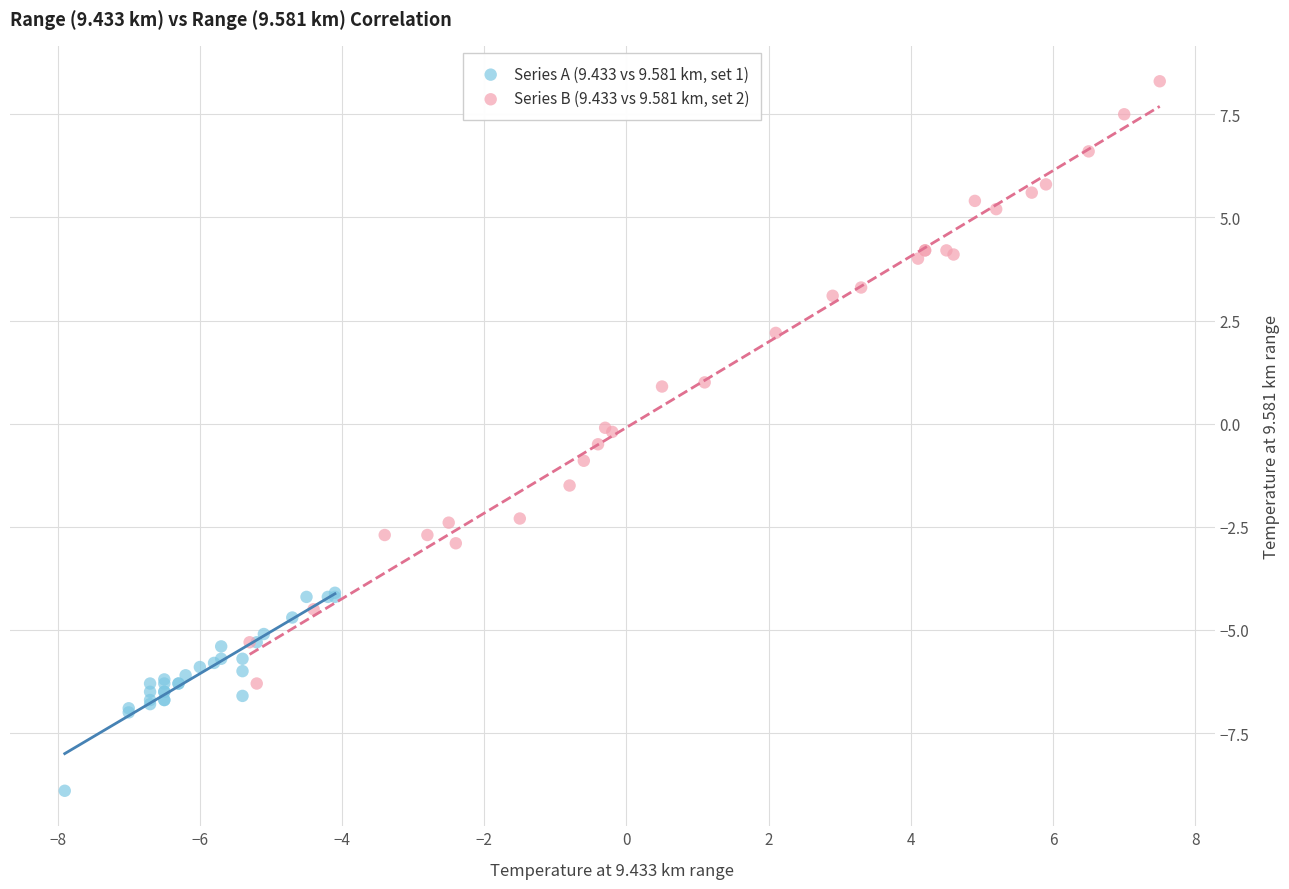

Which series contains the highest Y value?

Series B (9.433 vs 9.581 km, set 2)